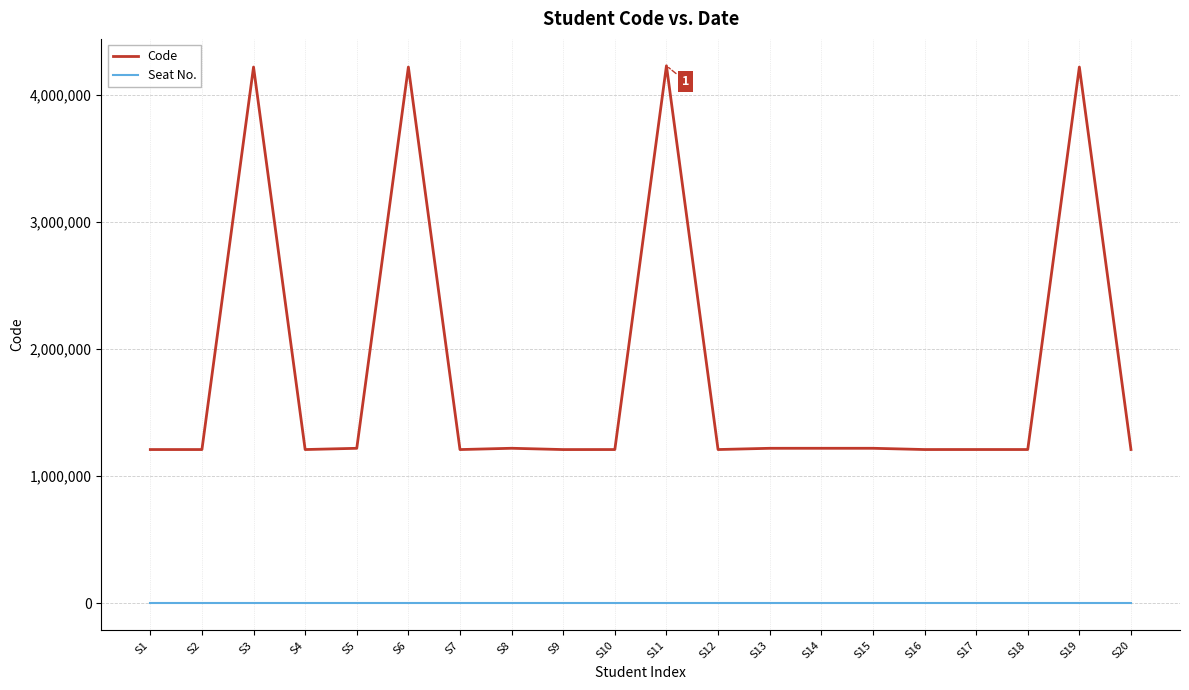

True or false: Seat No. and Code intersect in this chart.

False